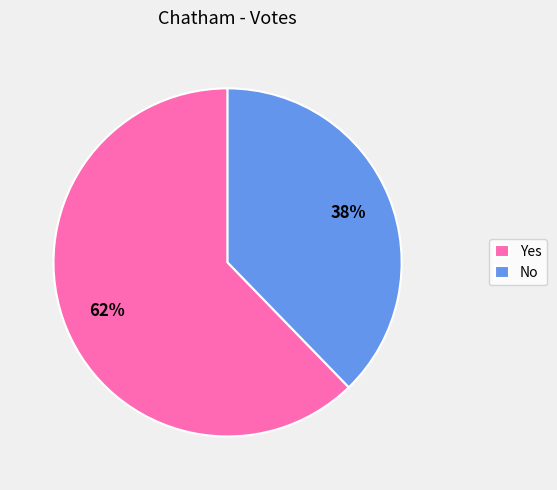

What percentage is the No slice, to the nearest percent?

38%